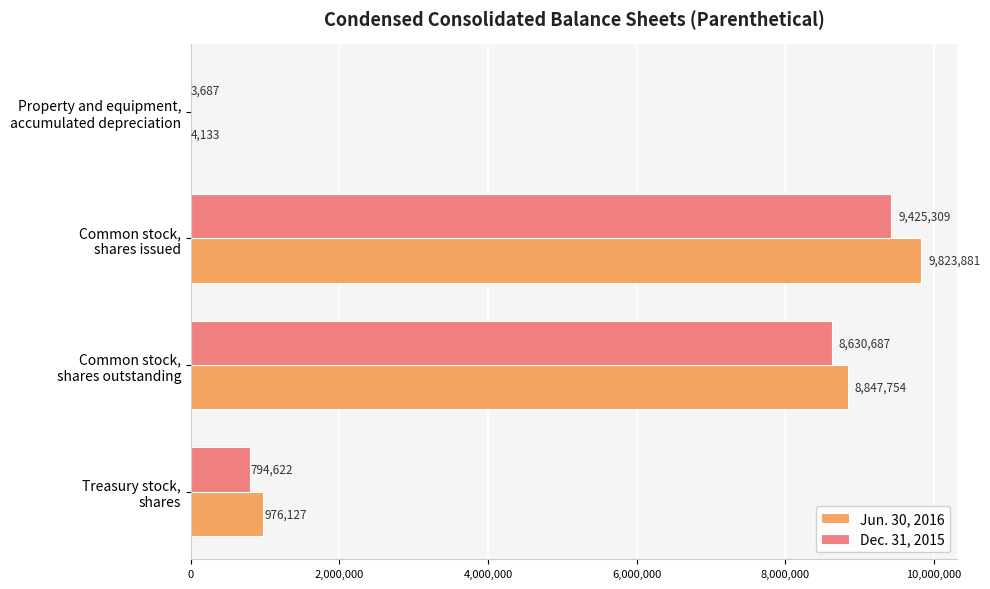

Count the number of categories in the chart.

4